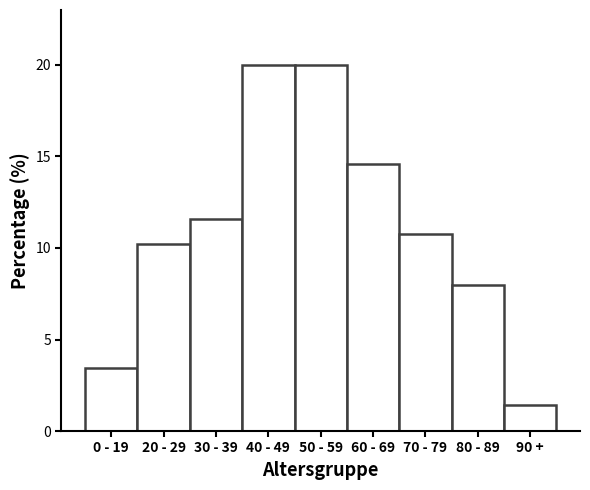

Reading left to right, list all the values displayed in this chart.

0 - 19=3.4	20 - 29=10.2	30 - 39=11.6	40 - 49=20.0	50 - 59=20.0	60 - 69=14.6	70 - 79=10.8	80 - 89=8.0	90 +=1.4